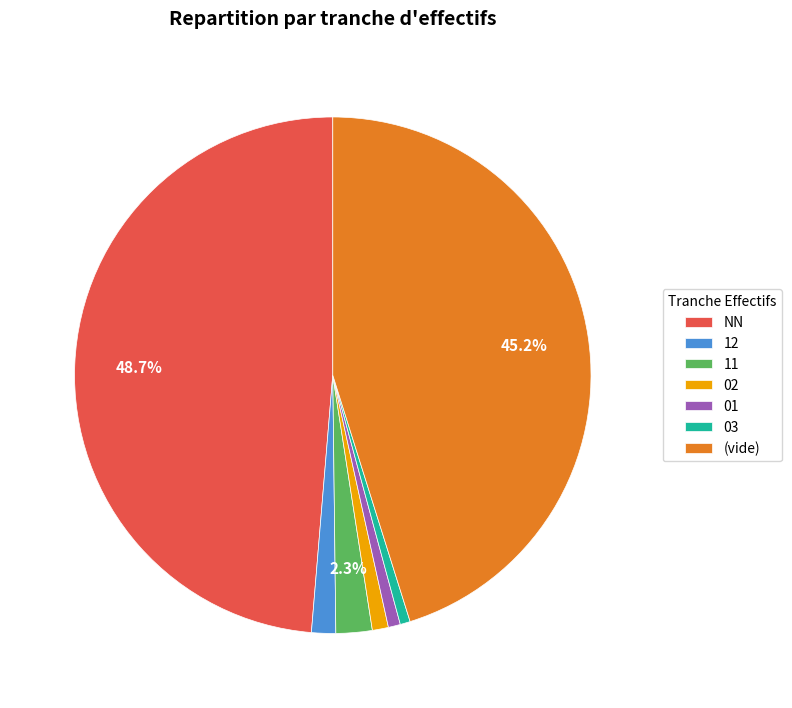

The 02 slice represents 1% of the pie. True or false?

True